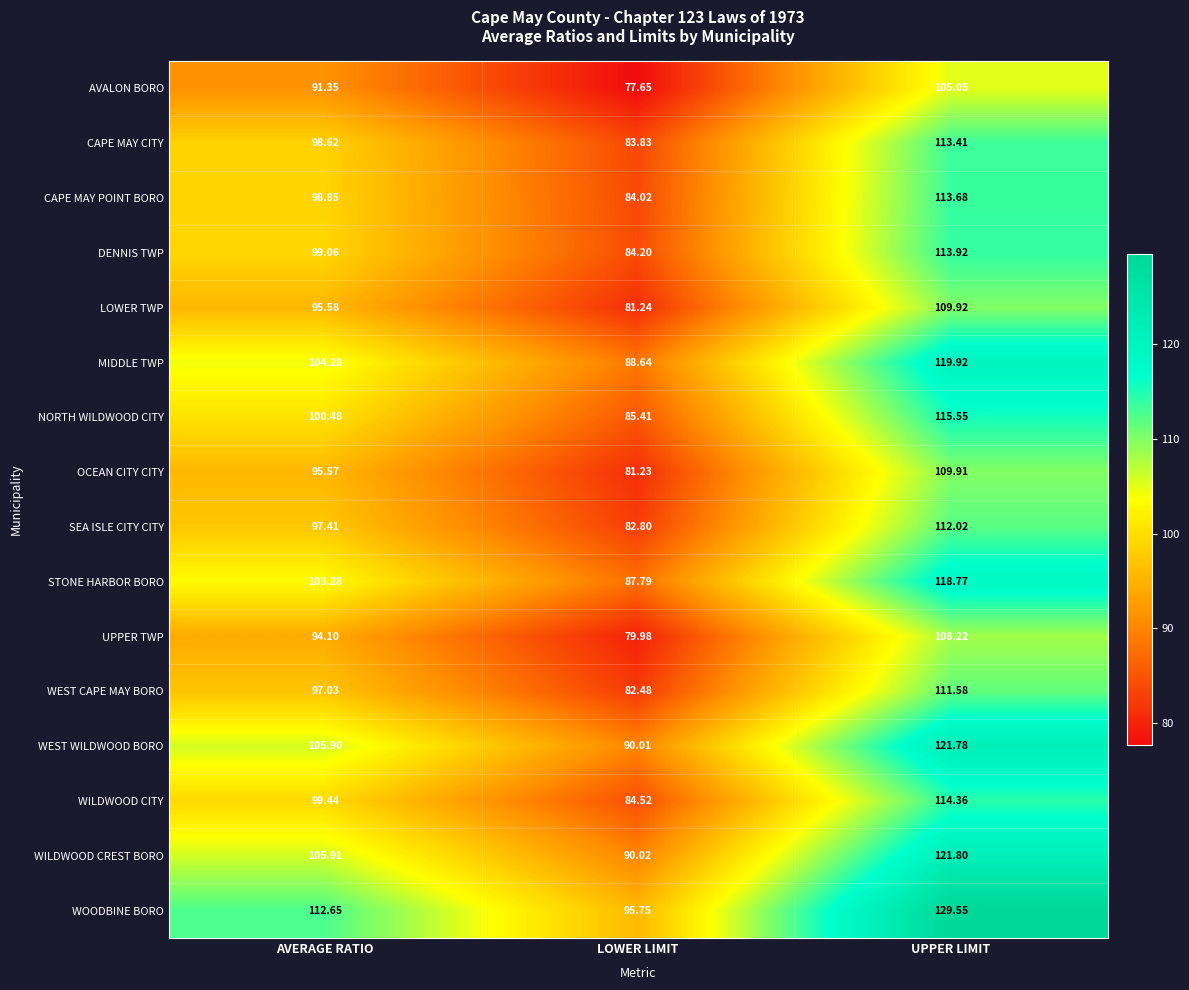

At which category is the sum across all series the highest?

UPPER LIMIT